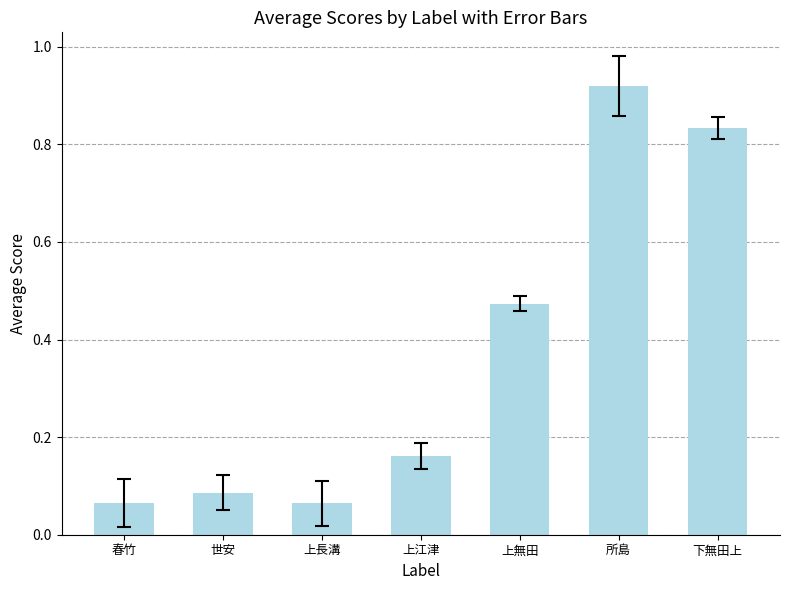

The chart shows a value of 0.4 at 所島. True or false?

False